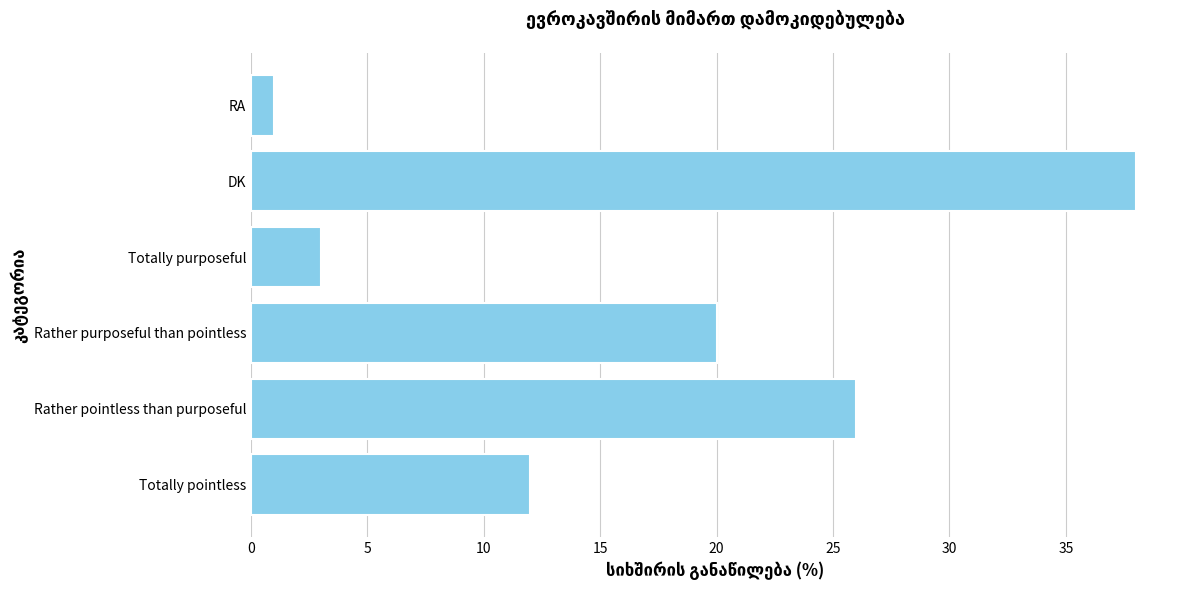

How many data points does each series have?

6